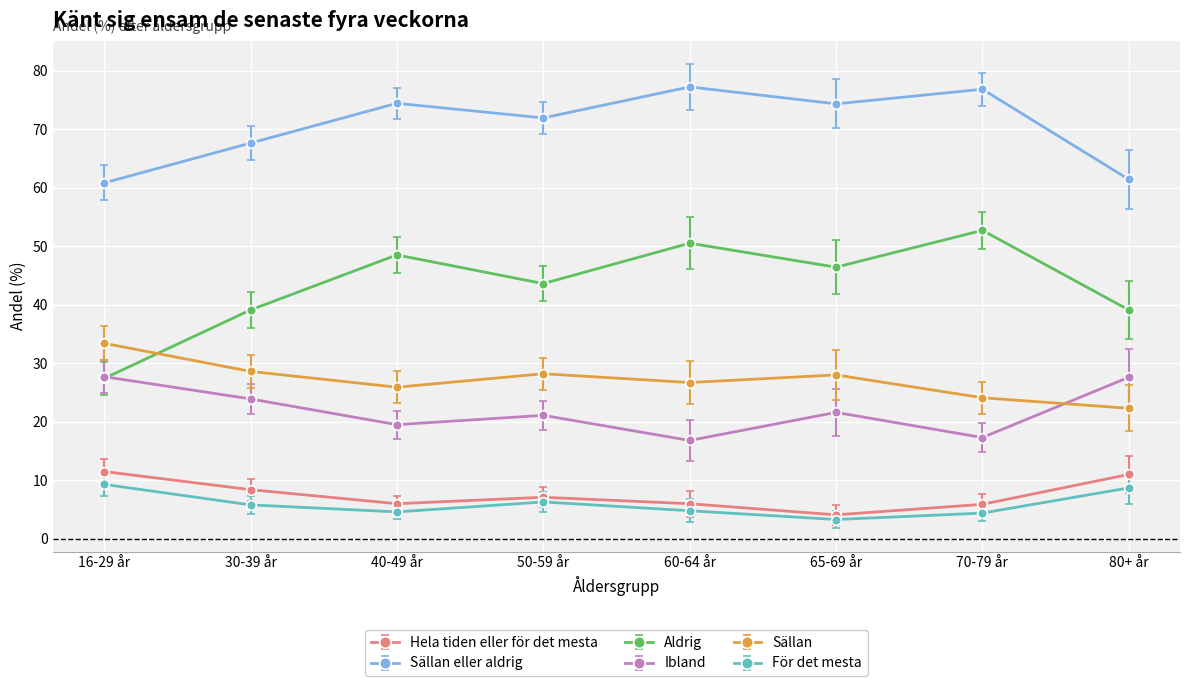

Is it true that Ibland equals 36.6 at 50-59 år?

False